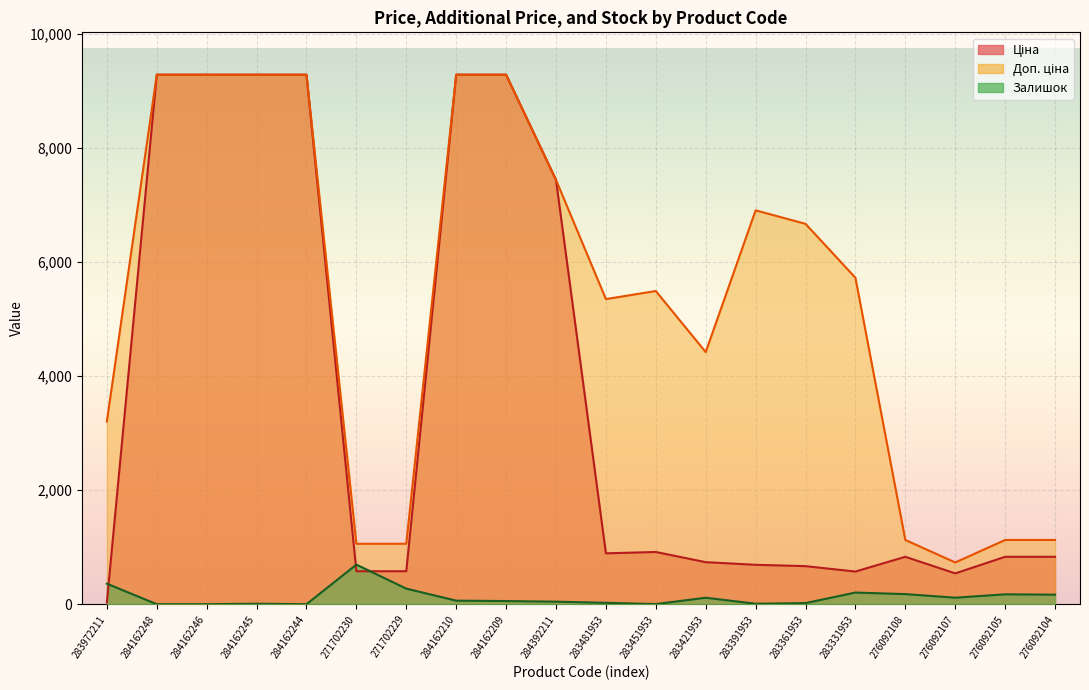

Rank the categories by Доп. ціна value from lowest to highest.

276092107, 271702230, 271702229, 276092108, 276092105, 276092104, 283972211, 283421953, 283481953, 283451953, 283331953, 283361953, 283391953, 284392211, 284162248, 284162246, 284162245, 284162244, 284162210, 284162209